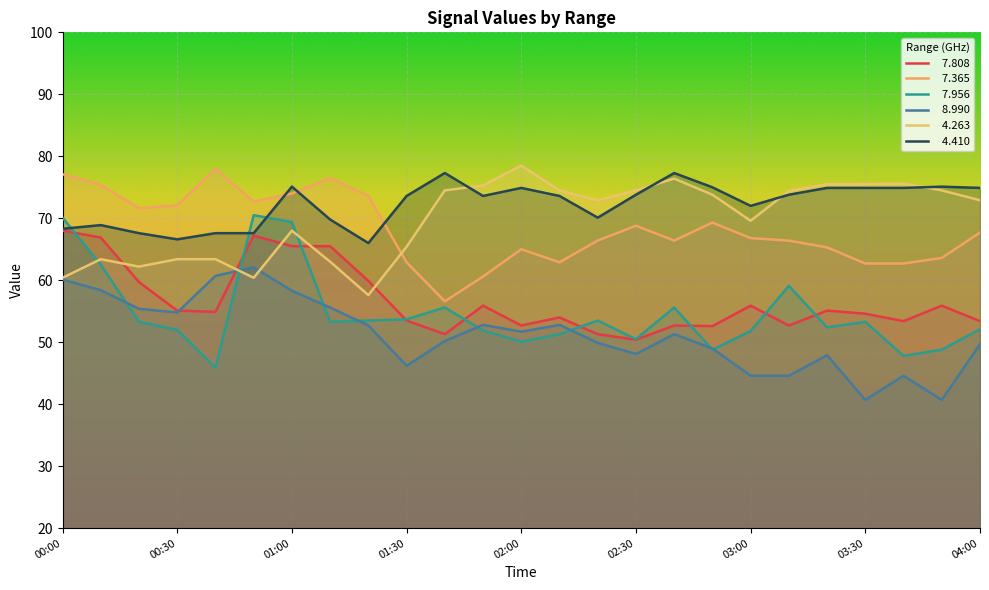

At which category does the chart reach its minimum across all series?

03:30